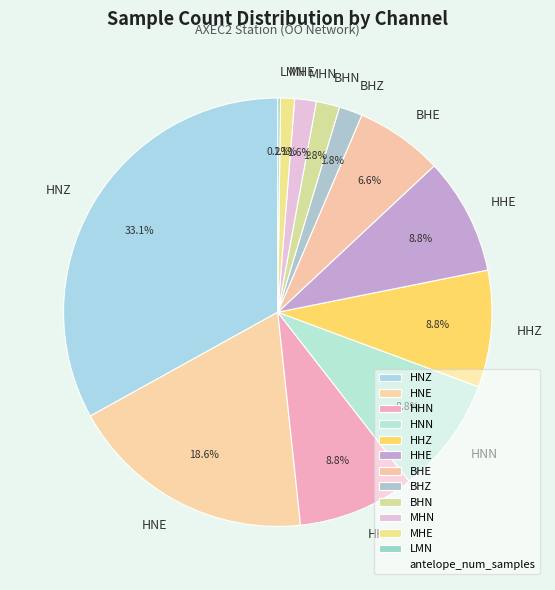

The HNZ slice represents 15% of the pie. True or false?

False